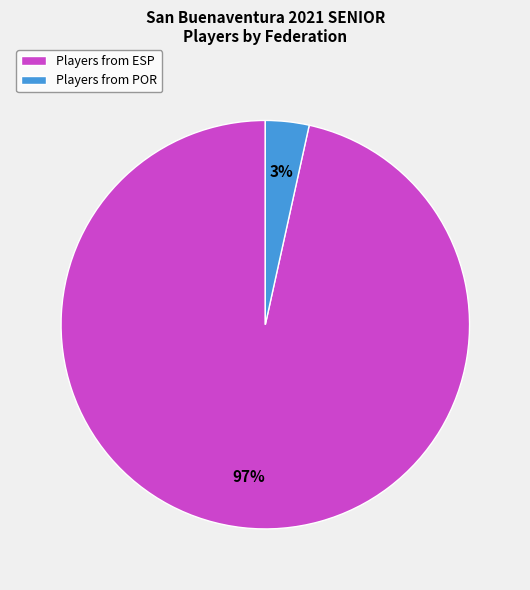

Which has a higher value, Players from POR or Players from ESP?

Players from ESP